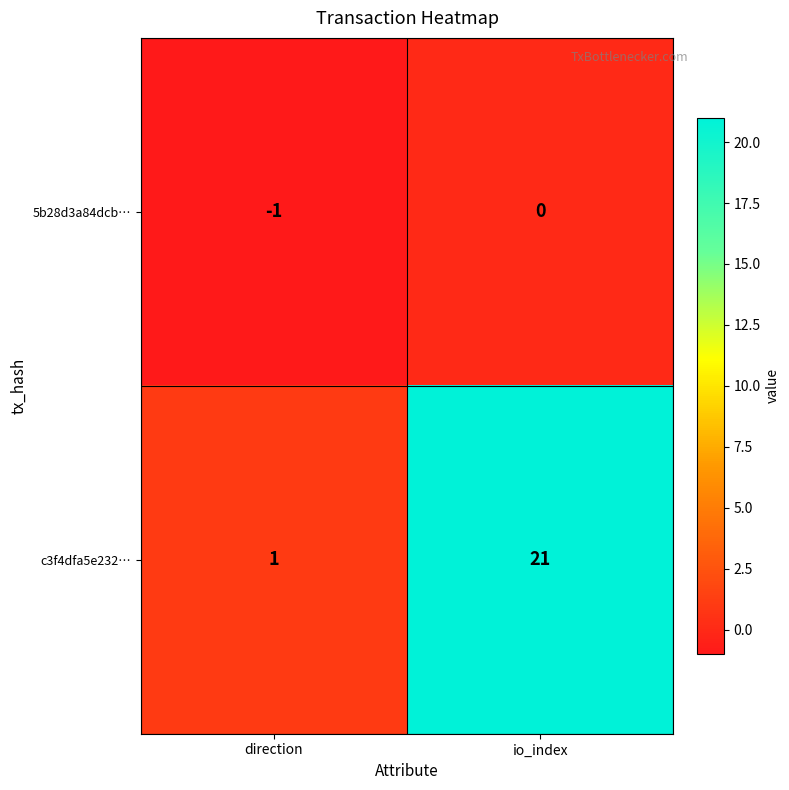

Is it true that 5b28d3a84dcb… equals -1 at direction?

True